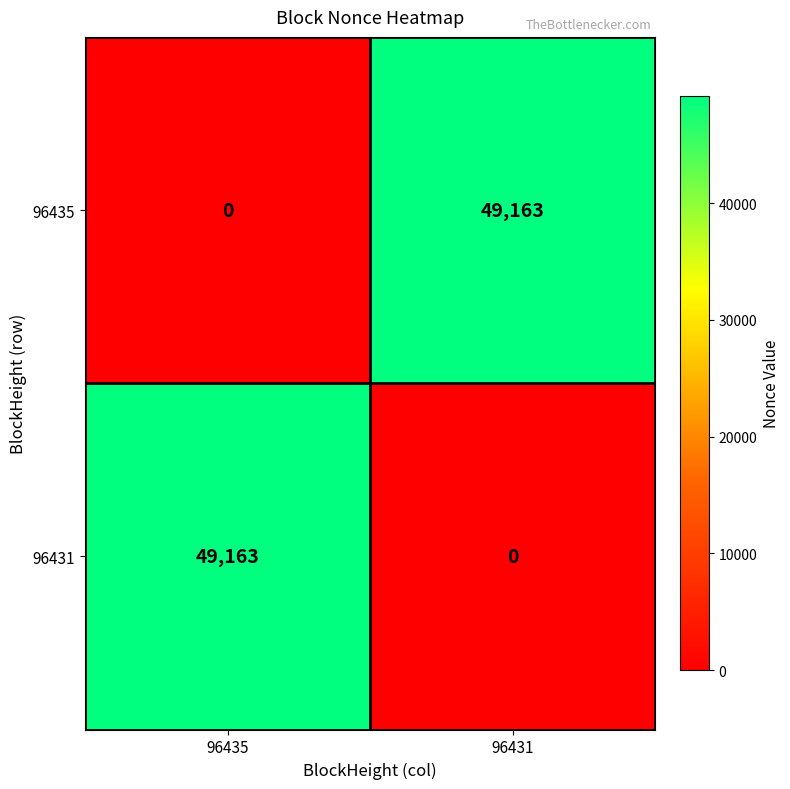

What is the spread (max minus min) of values at 96431?

49163